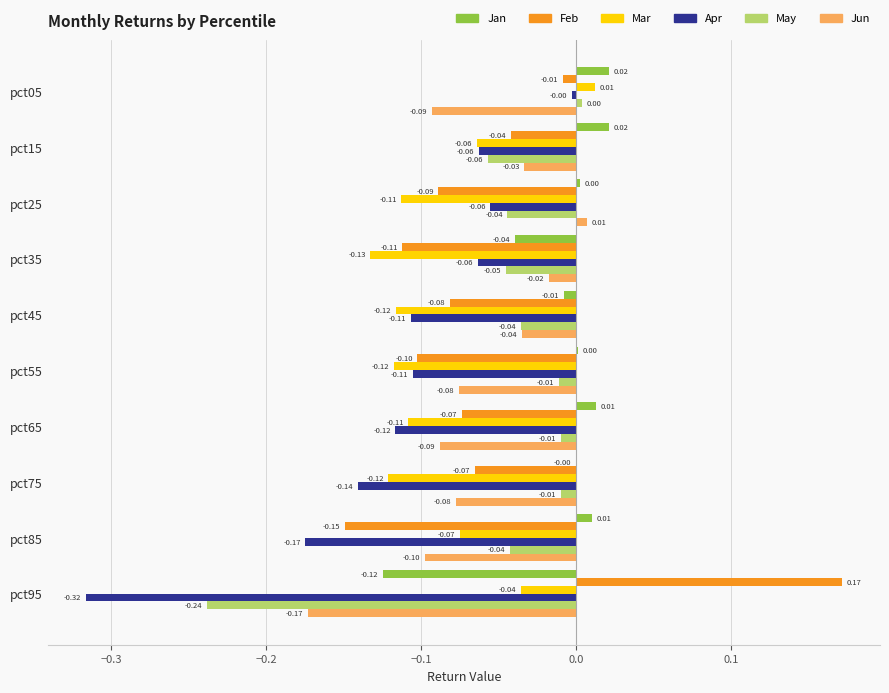

Is the value of Jan at pct65 greater than the value of May at pct65?

Yes